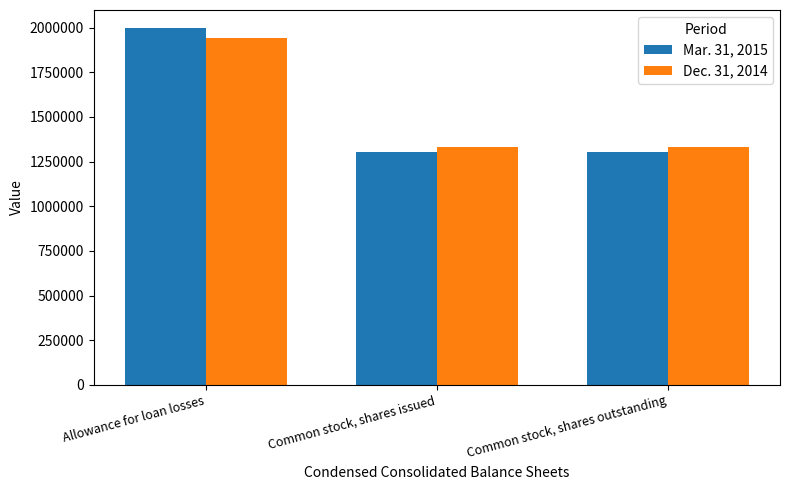

At how many categories does at least one series exceed 1716748?

1